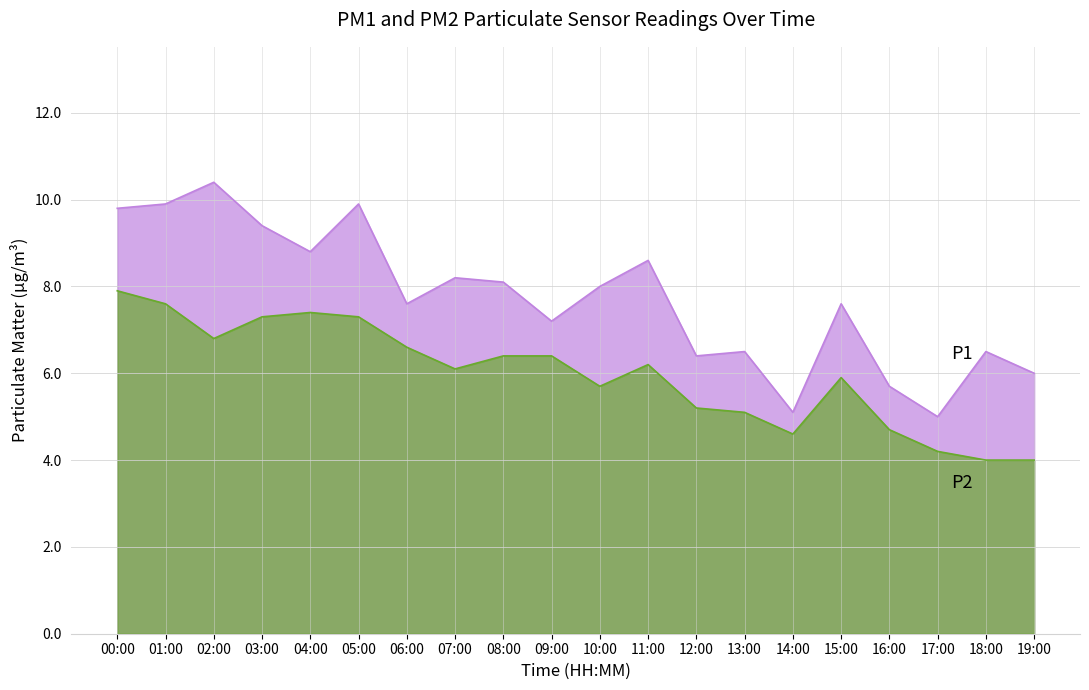

How many lines are shown in the chart?

2